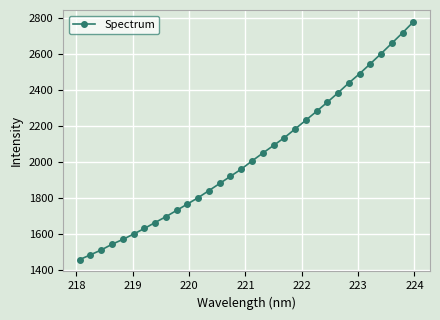

What is the value of the 18th point from the left?

2049.3